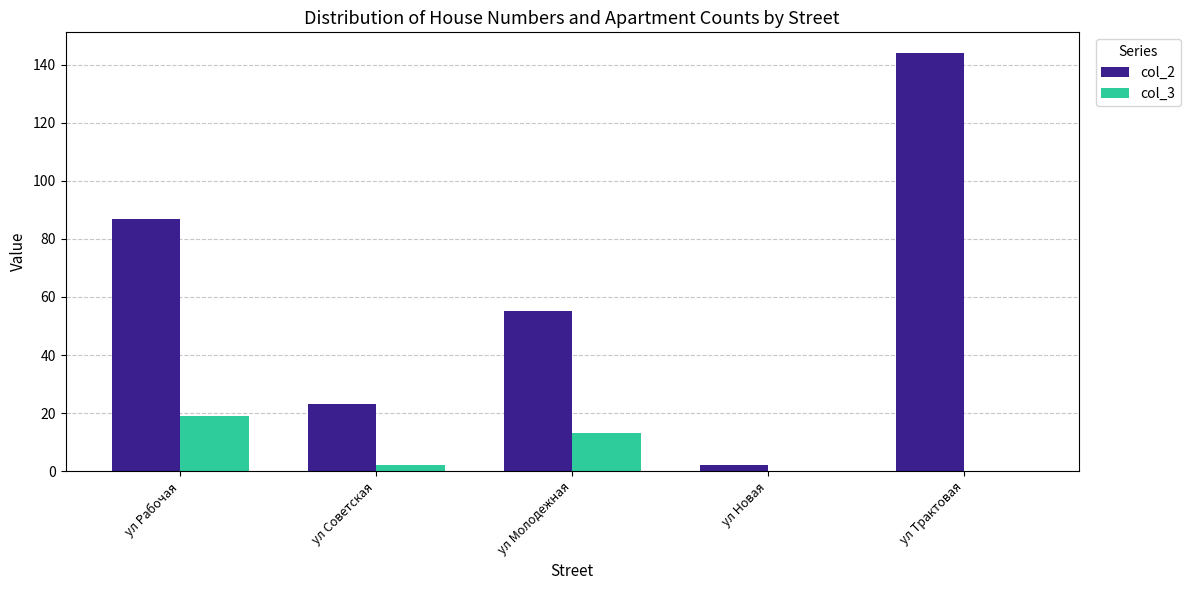

Which series has the largest total across all categories?

col_2